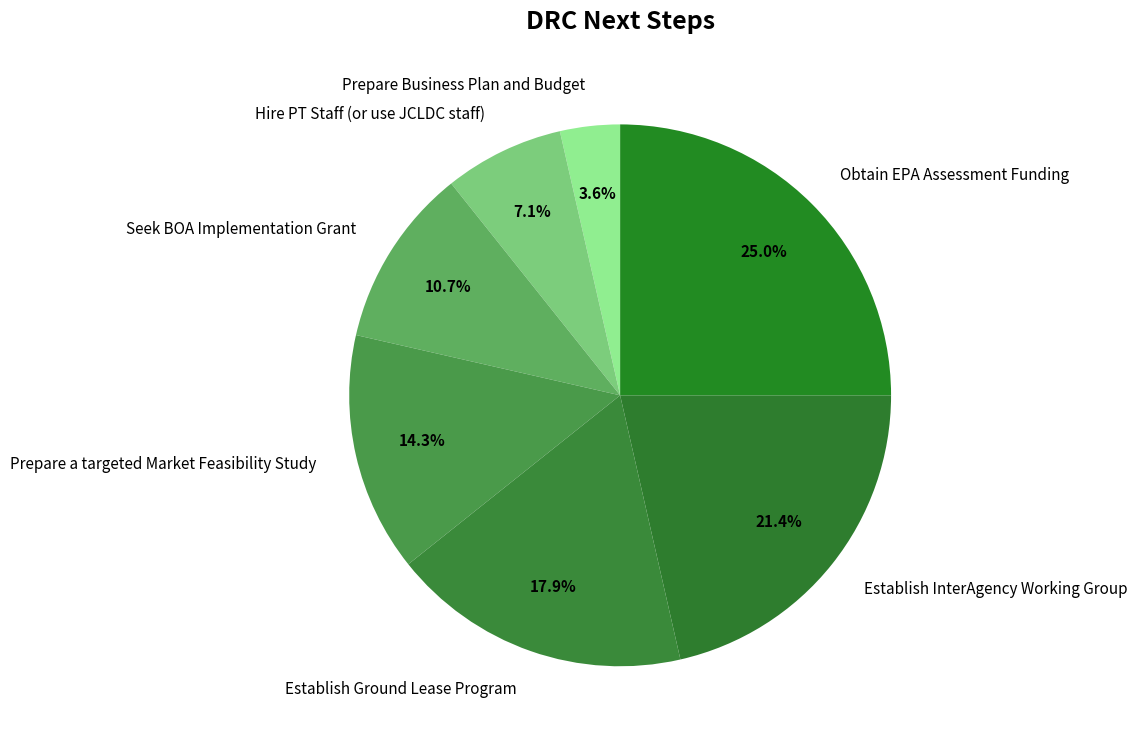

Is it true that Seek BOA Implementation Grant is 11% of the pie?

True